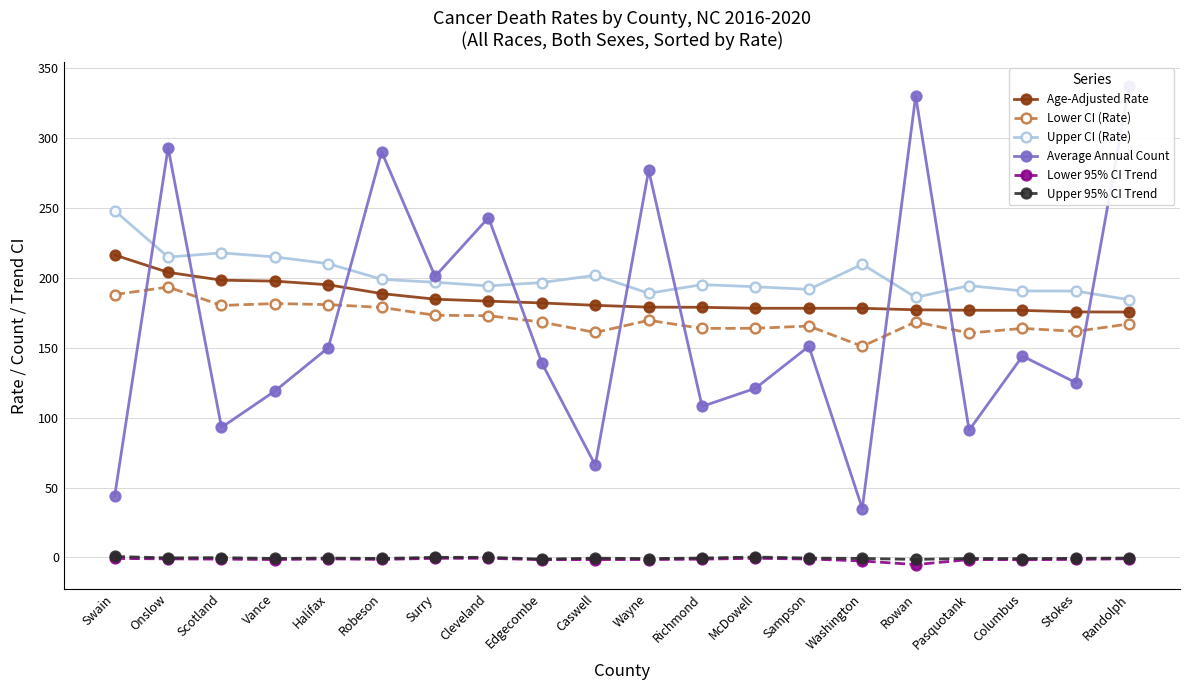

Which series has the largest range (max minus min)?

Average Annual Count